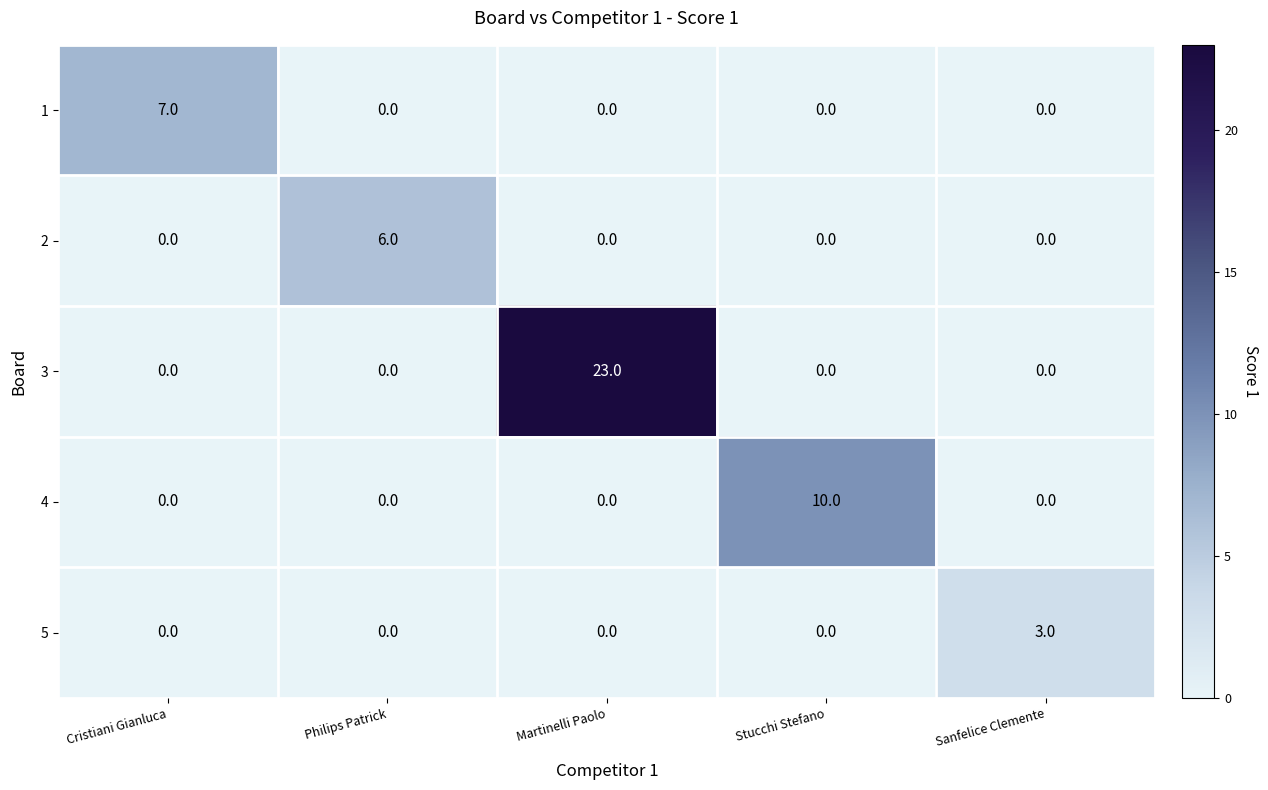

At which category is the sum across all series the highest?

Martinelli Paolo